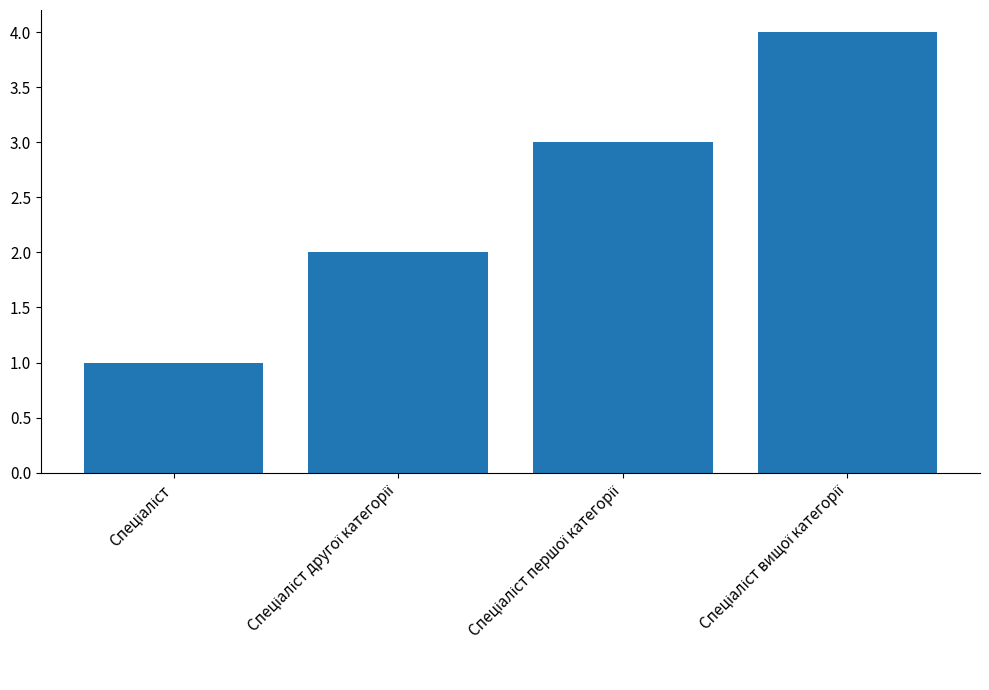

What is the sum of all values?

10